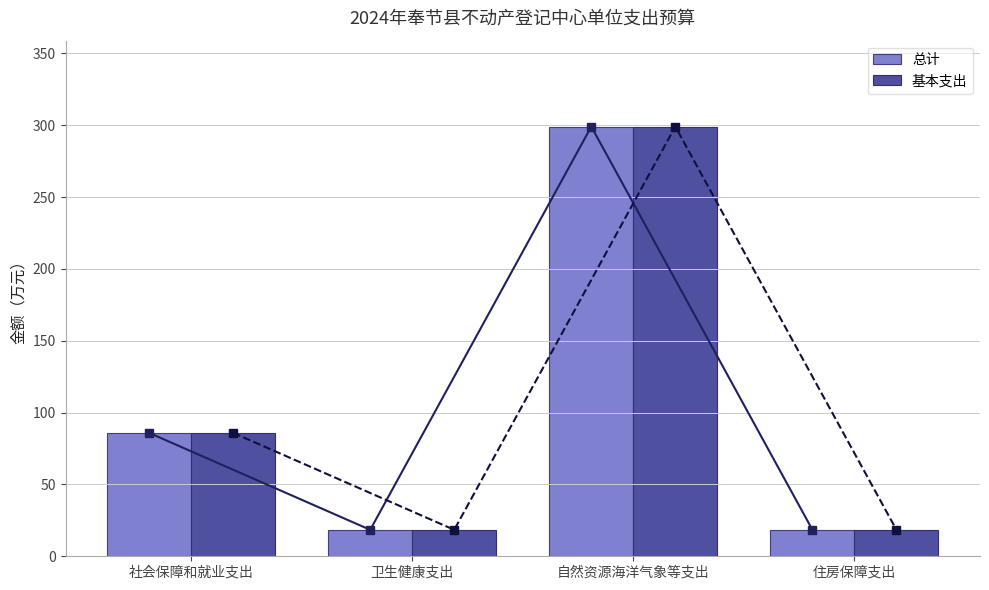

What is the average value of the 基本支出 series?

105.5